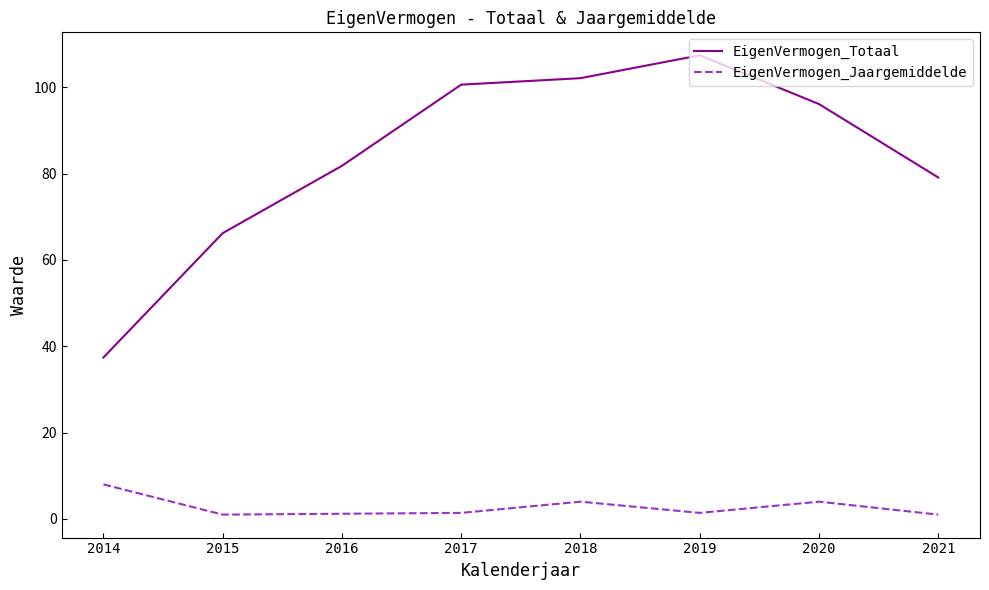

Which series has the largest range (max minus min)?

EigenVermogen_Totaal